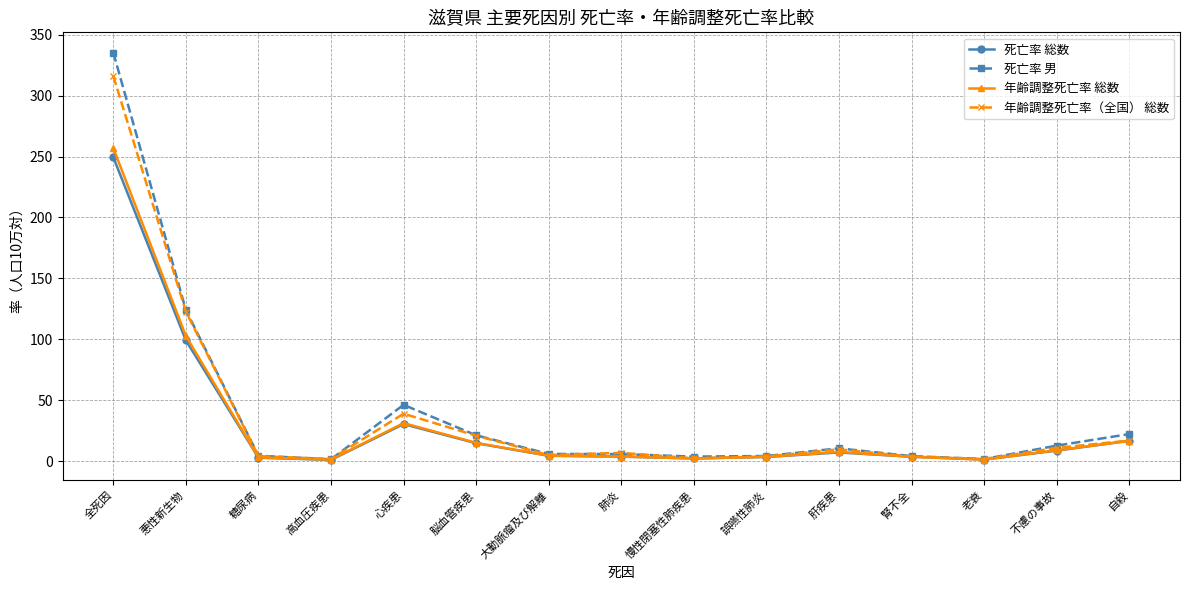

At which category does the chart reach its peak across all series?

全死因